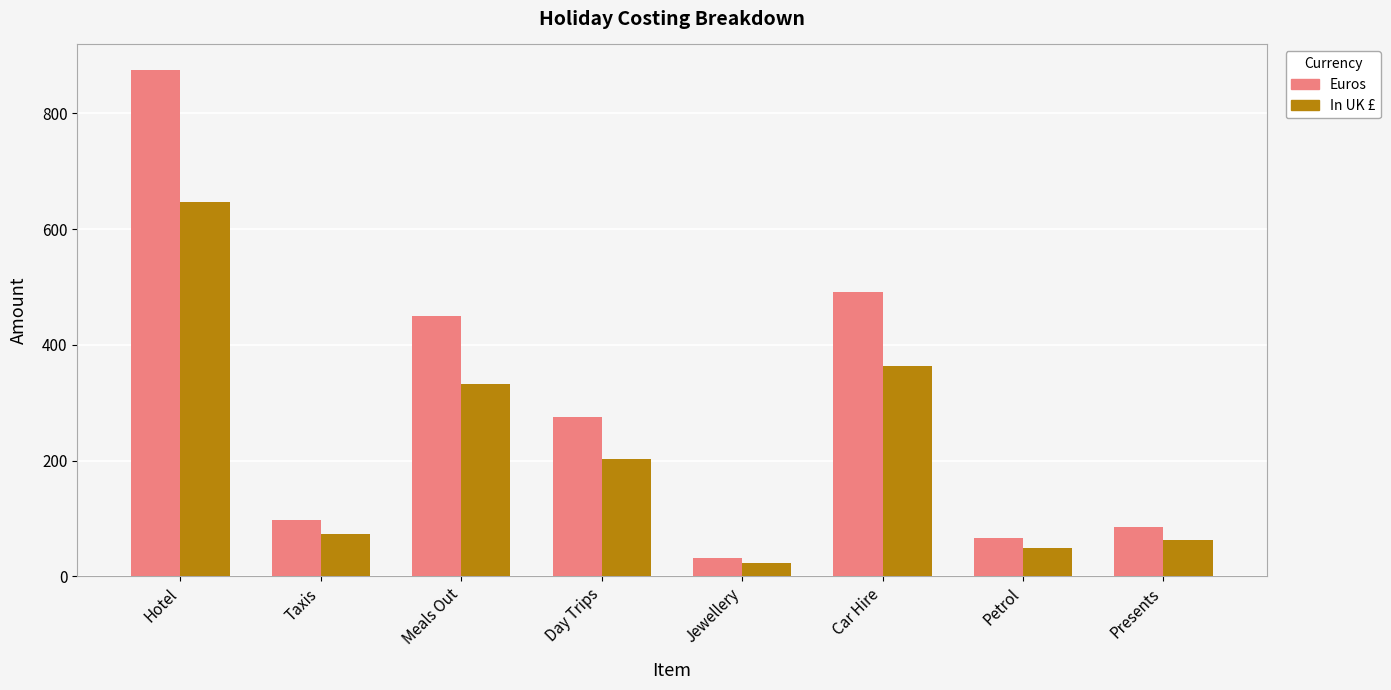

At how many categories does at least one series exceed 430?

3